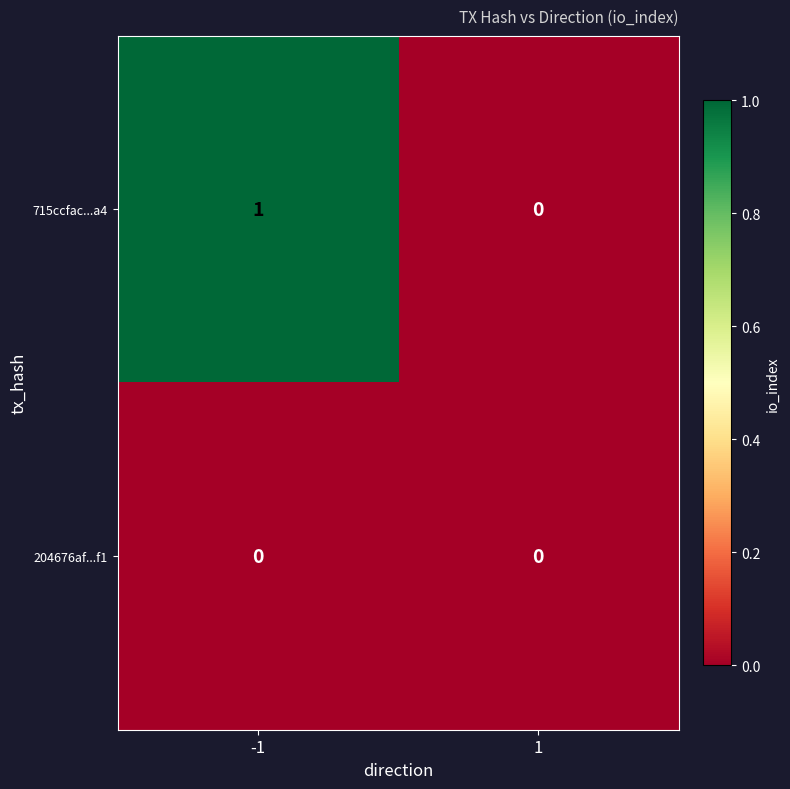

True or false: 204676af...f1 has a value of 0 at -1.

True